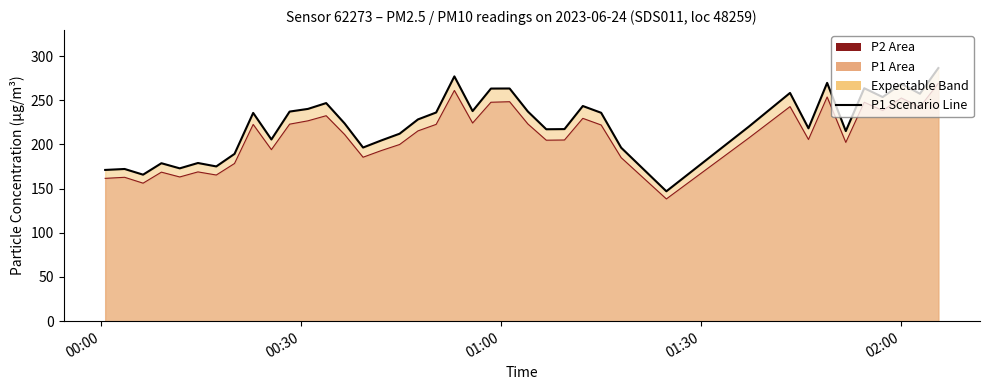

What is the maximum value for P2 Line?

269.1